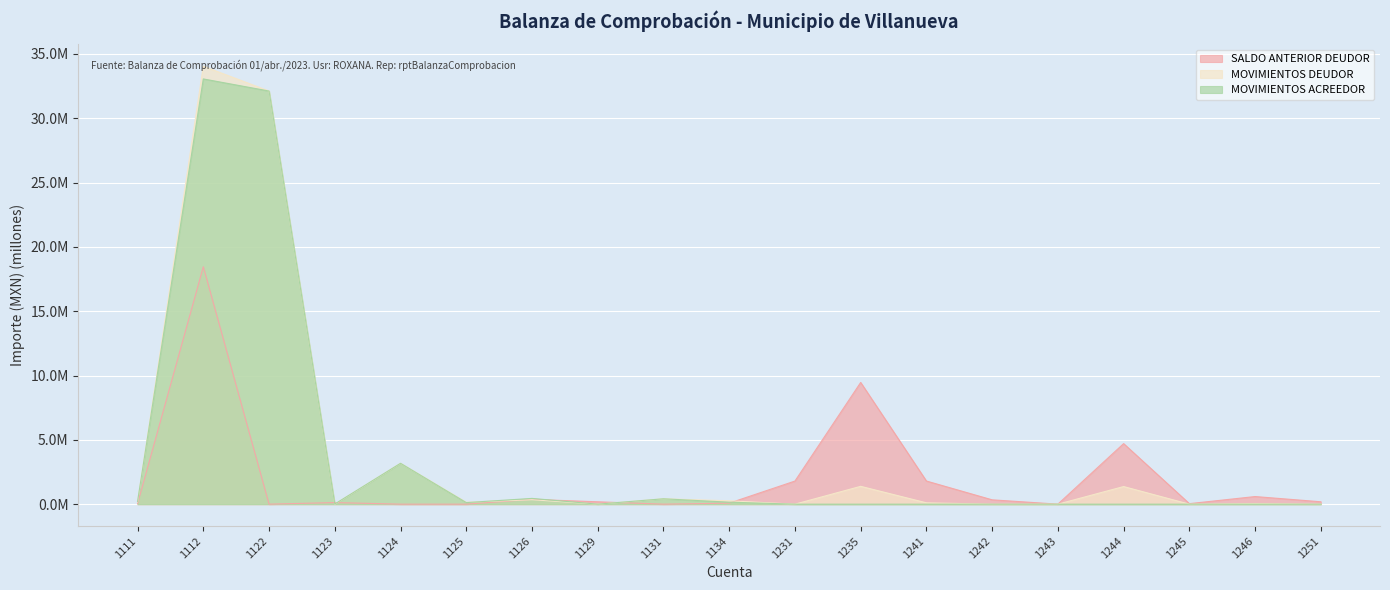

How many data points does each series have?

19